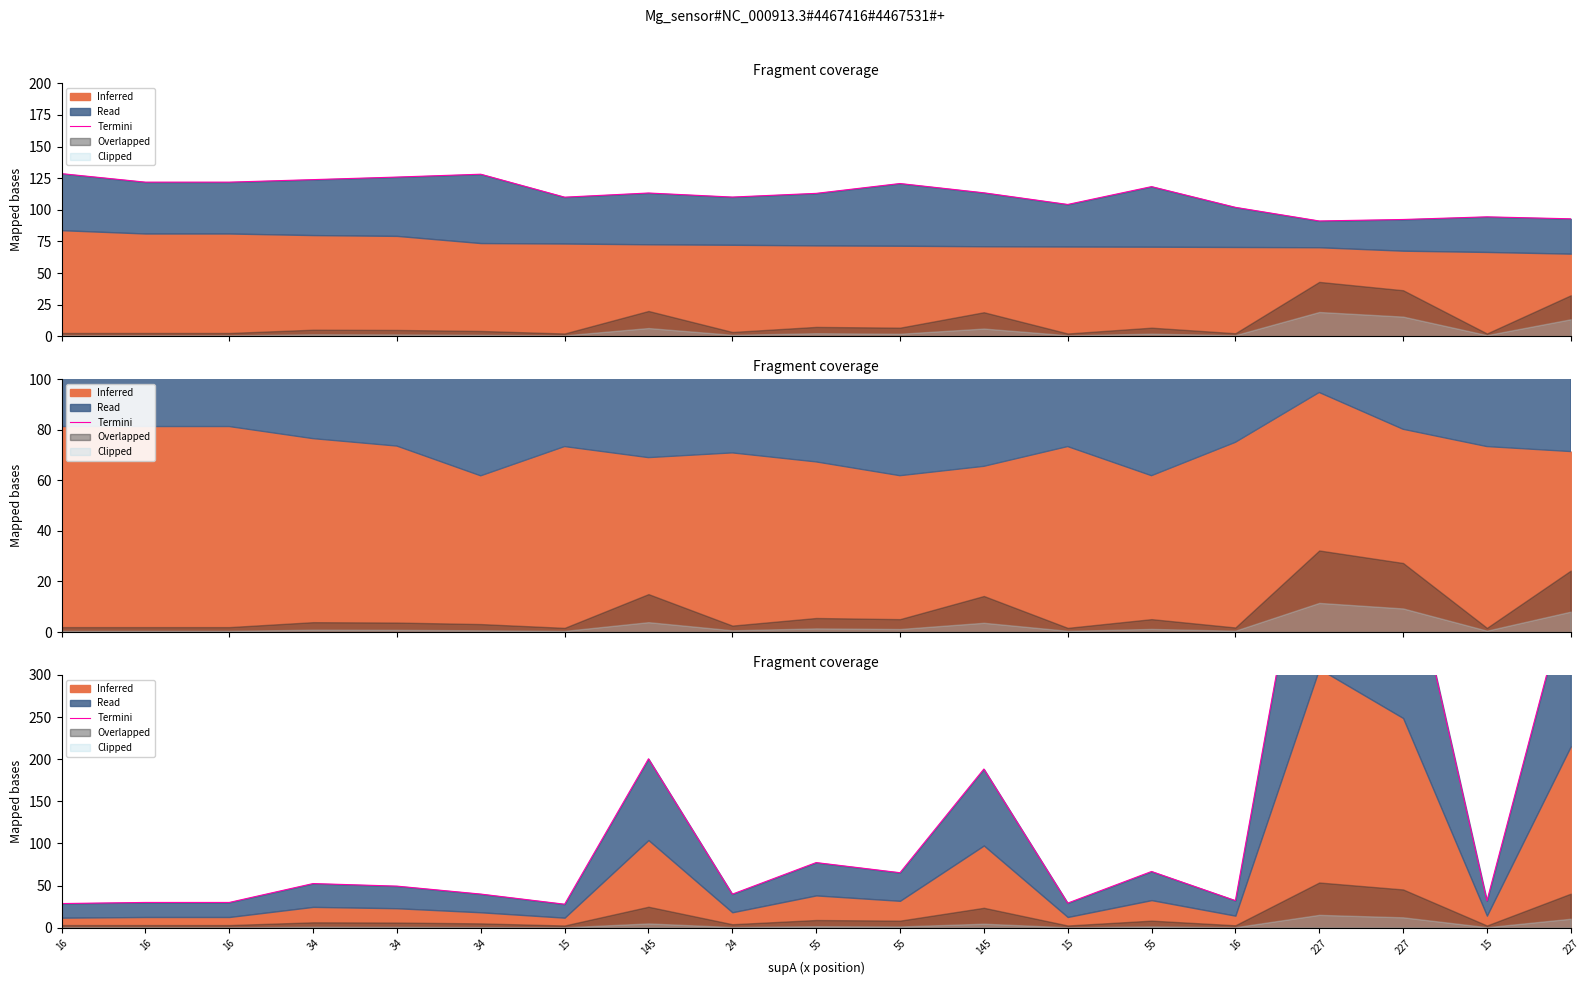

Is it true that the value at 16 is 32.3?

True